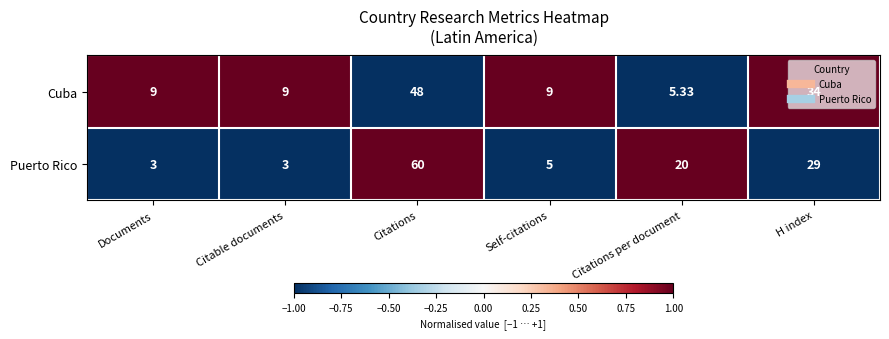

Which series has the largest range (max minus min)?

Puerto Rico